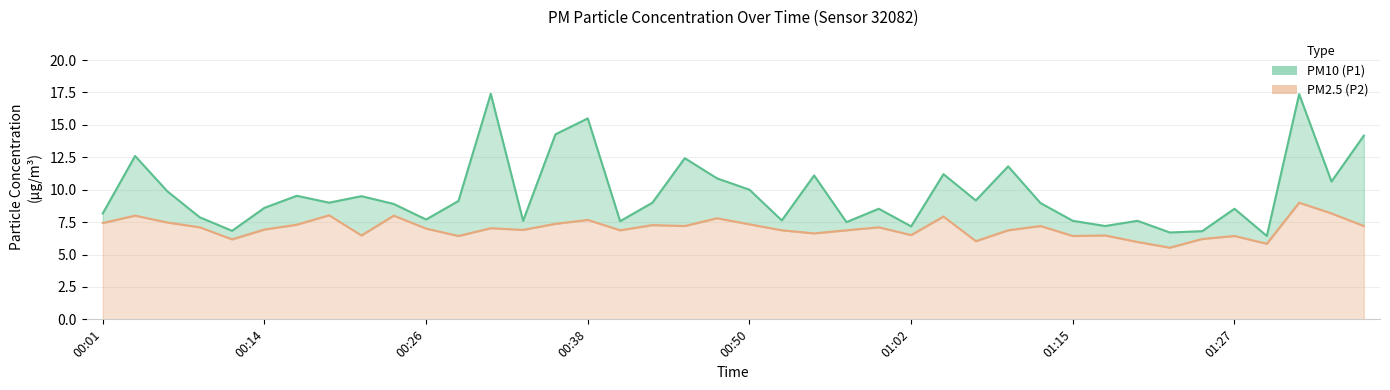

What is the highest value of the PM2.5 (P2) series?

9.0